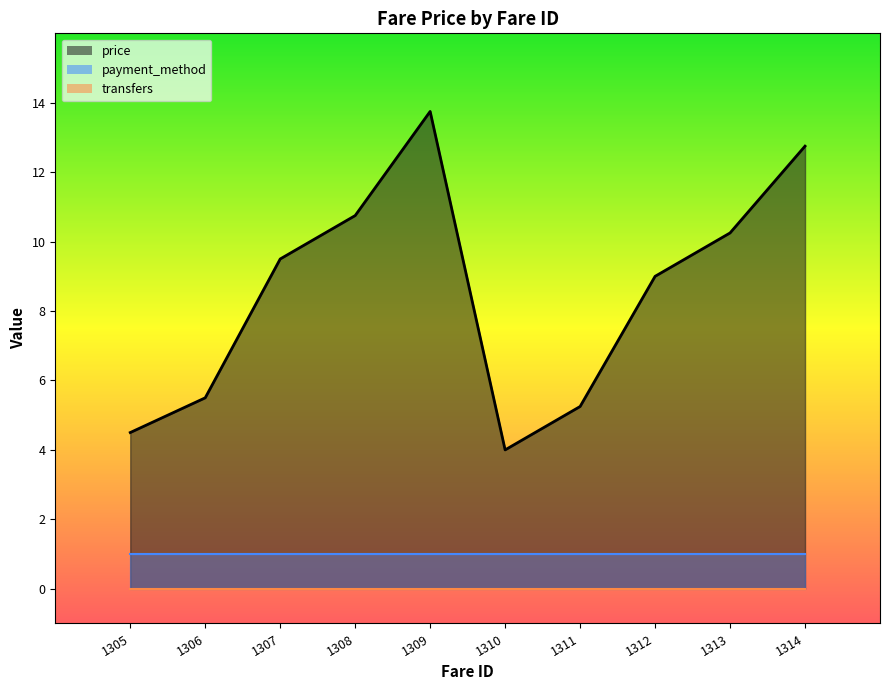

Which series has the largest total across all categories?

price